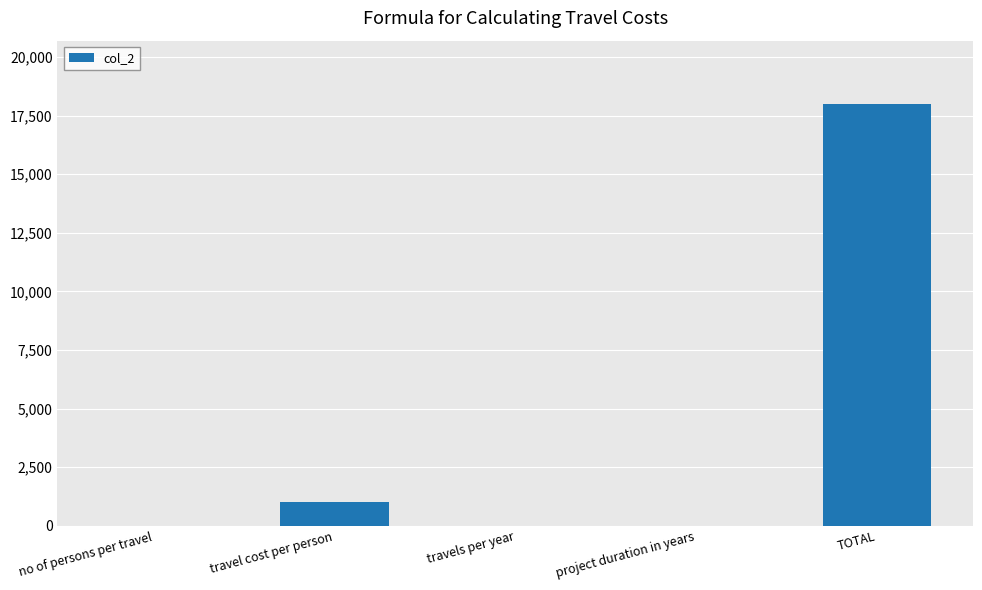

Is it true that the value at travel cost per person is 1000?

True